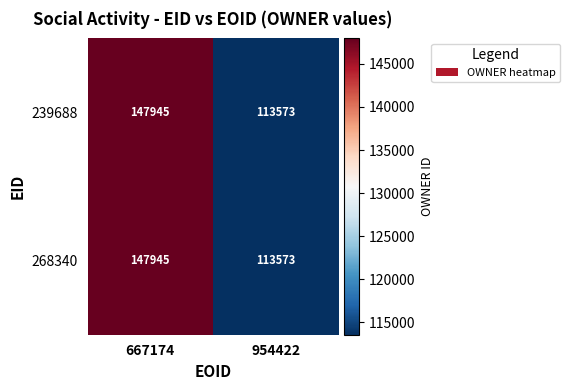

List the labels in order of 239688 value, largest first.

667174, 954422